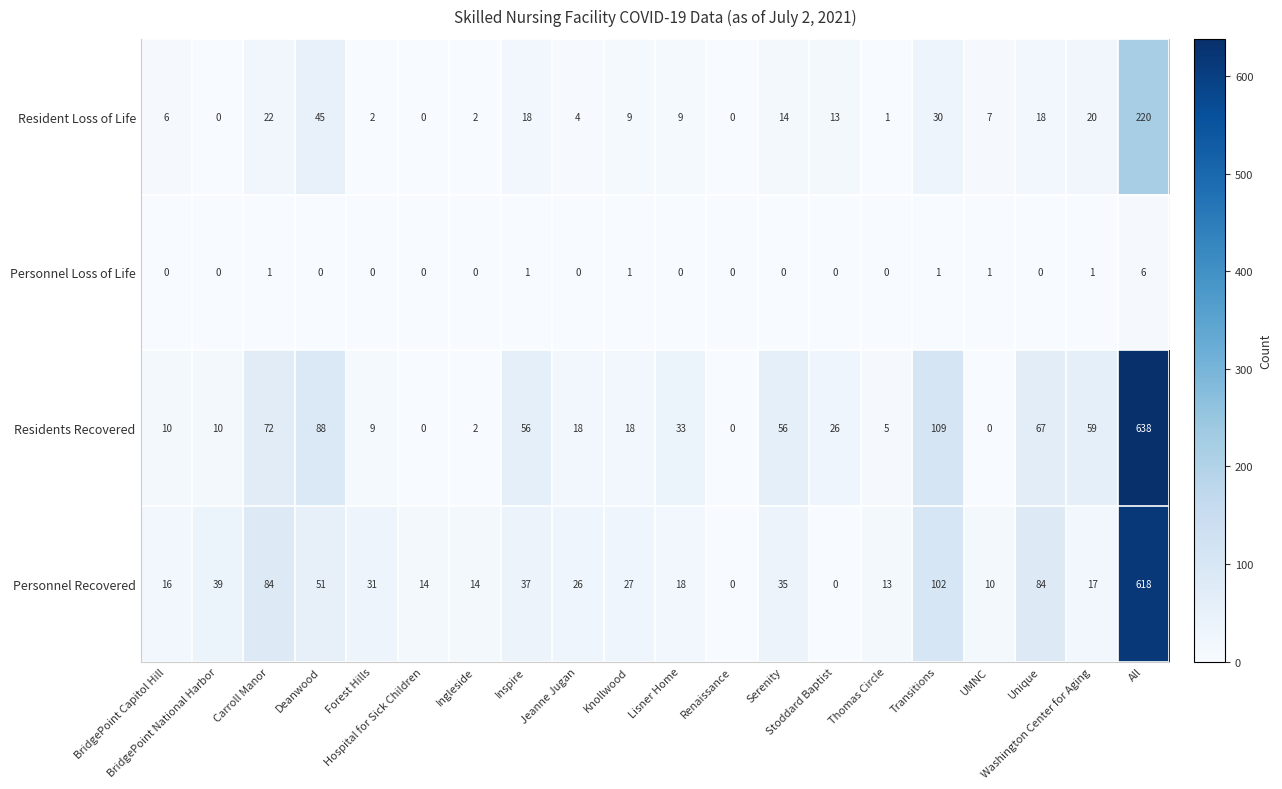

What is the sum of all Personnel Recovered values?

1236